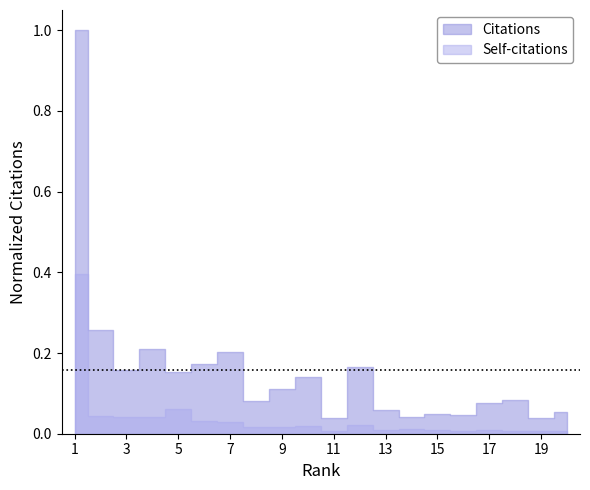

At which label is Self-citations closest to 0?

20